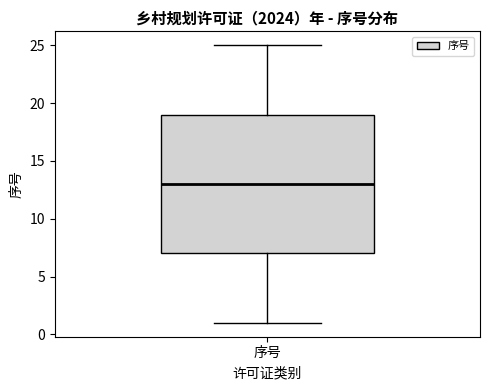

Where is the upper edge of the box for 序号 on the y-axis? The values are not printed on the chart, so give them approximately, as read against the axis.

19